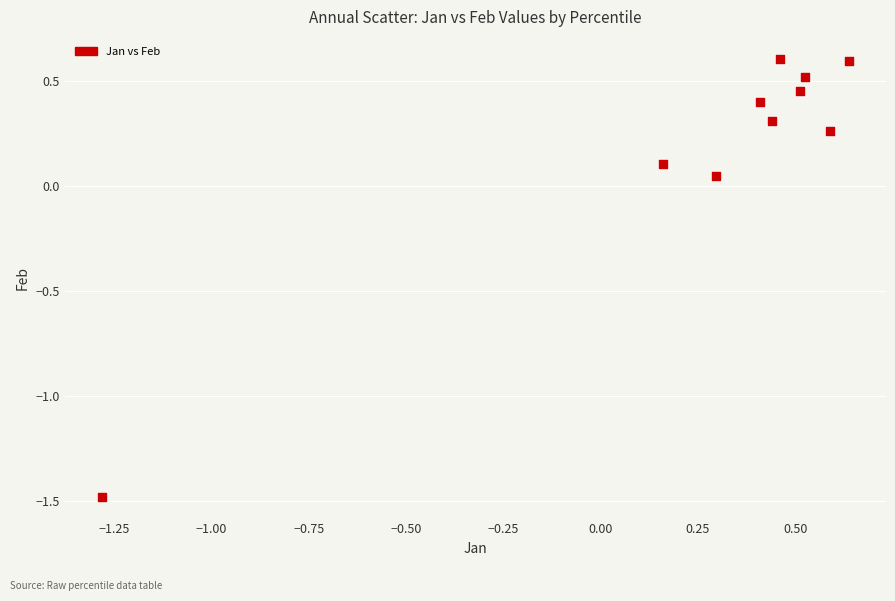

What is the range of X values (max minus min)?

1.9